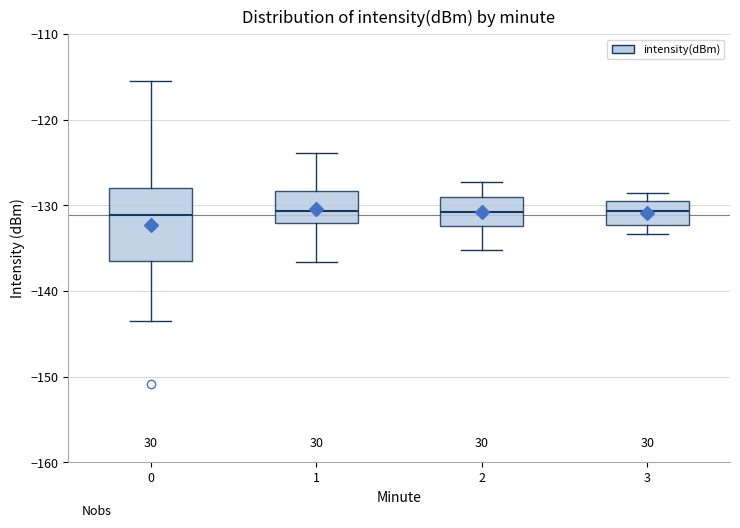

Reading left to right, transcribe this box plot: for each box, give where its median line is, the range the box spans, and where its two whiskers end, as read against the y-axis. The values are not printed on the chart, so give them approximately, as read against the axis.

0: median -131, box -137 to -128, whiskers -144 to -116
1: median -131, box -132 to -128, whiskers -137 to -124
2: median -131, box -132 to -129, whiskers -135 to -127
3: median -131, box -132 to -130, whiskers -133 to -129